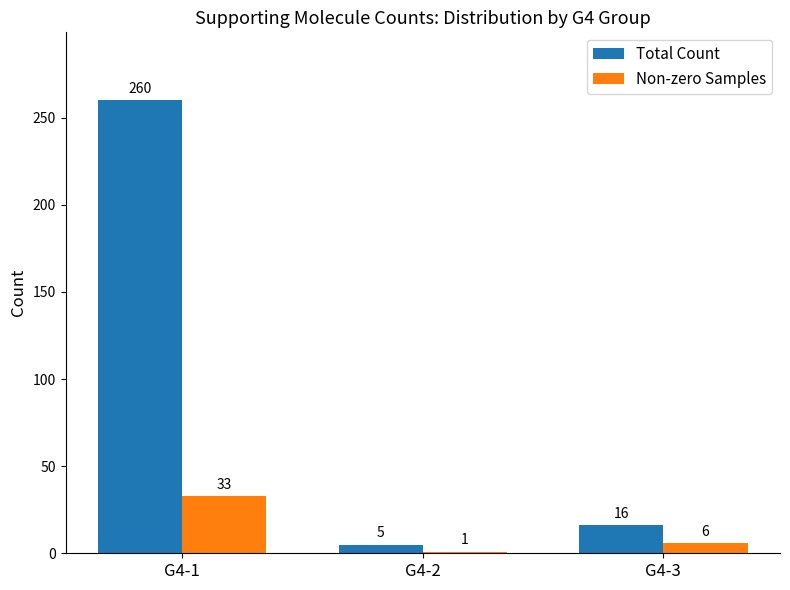

What is the minimum value for Total Count?

5